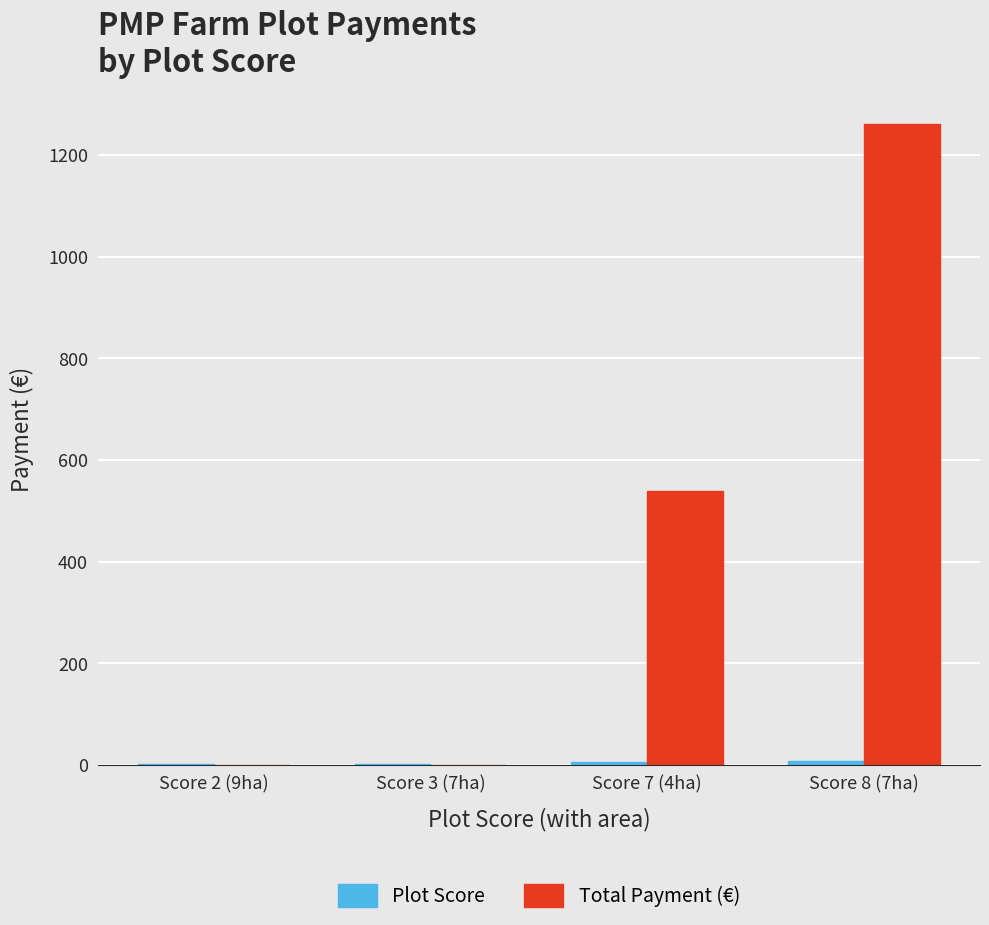

Which series has the largest total across all categories?

Total Payment (€)